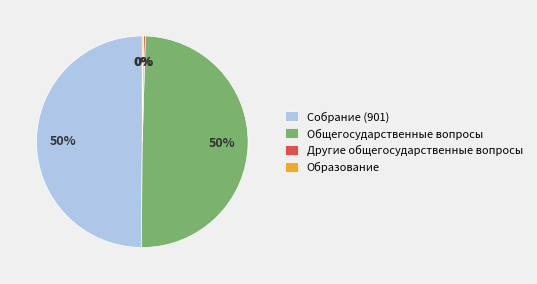

To the nearest percent, what percentage of the pie is Собрание (901)?

50%